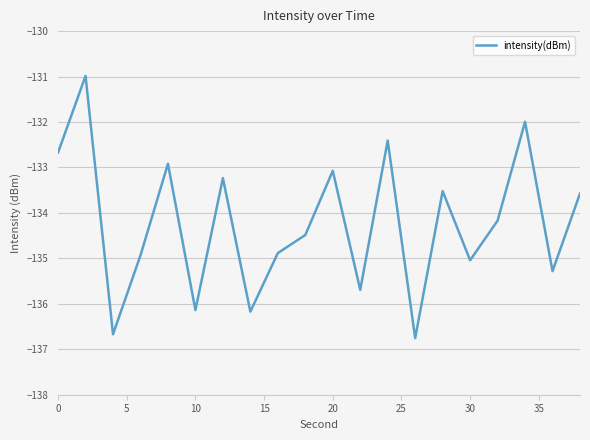

What is the difference between the maximum and minimum values?

5.8